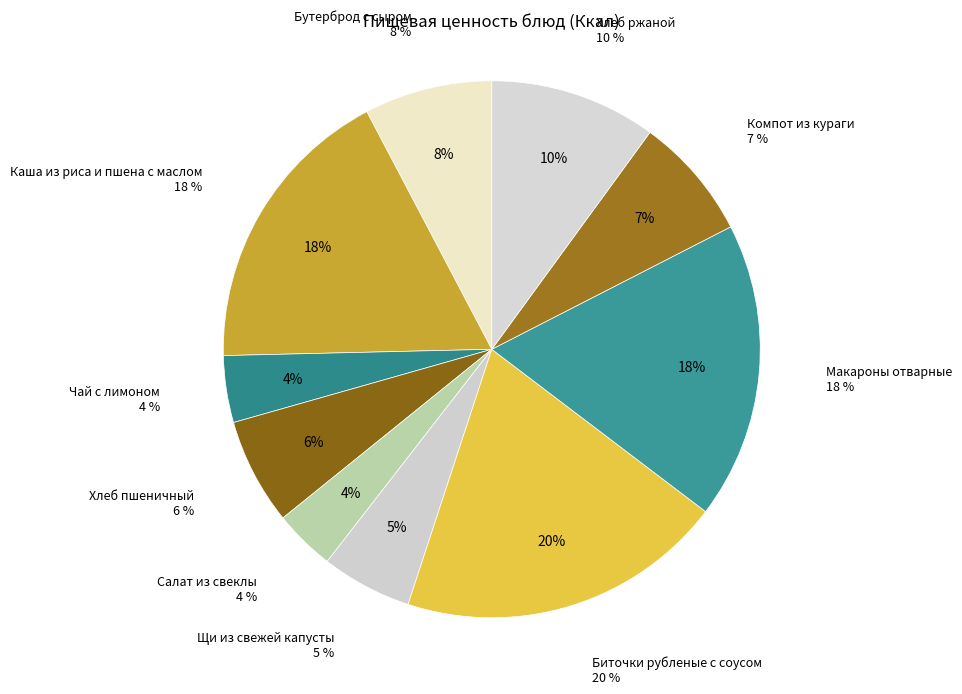

Rank the categories by value from highest to lowest.

Биточки рубленые с соусом, Макароны отварные, Каша из риса и пшена с маслом, Хлеб ржаной, Бутерброд с сыром, Компот из кураги, Хлеб пшеничный, Щи из свежей капусты, Чай с лимоном, Салат из свеклы